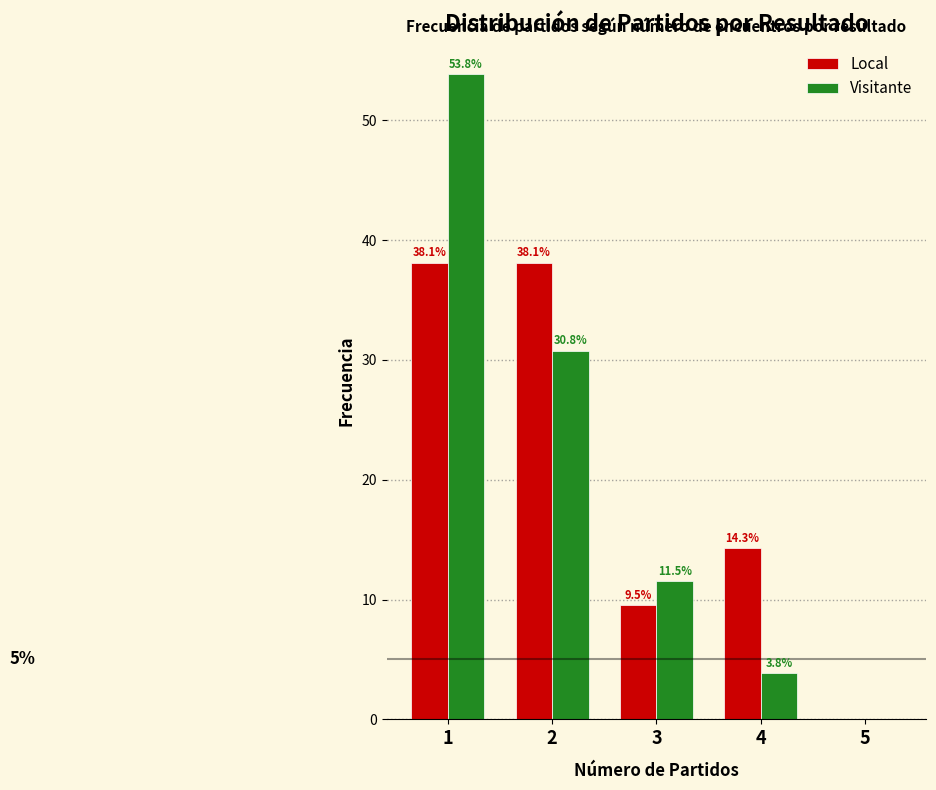

Reading right to left, extract all data points from this chart.

Local: 5=0.0	4=14.3	3=9.5	2=38.1	1=38.1
Visitante: 5=0.0	4=3.8	3=11.5	2=30.8	1=53.8